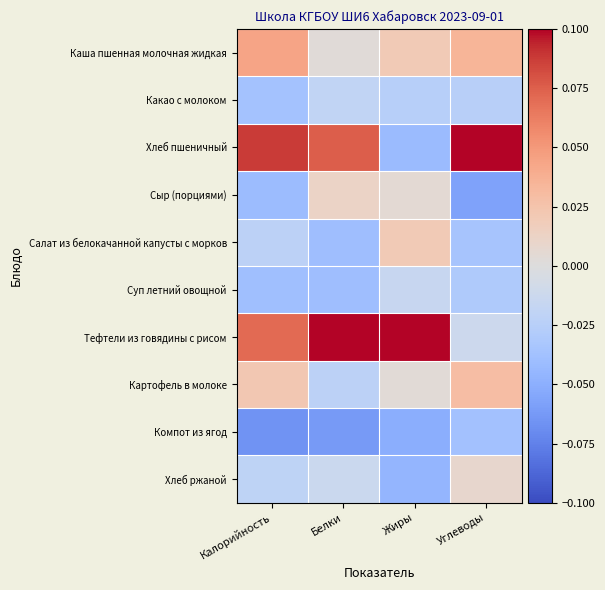

Which category has the highest value across all series?

Углеводы